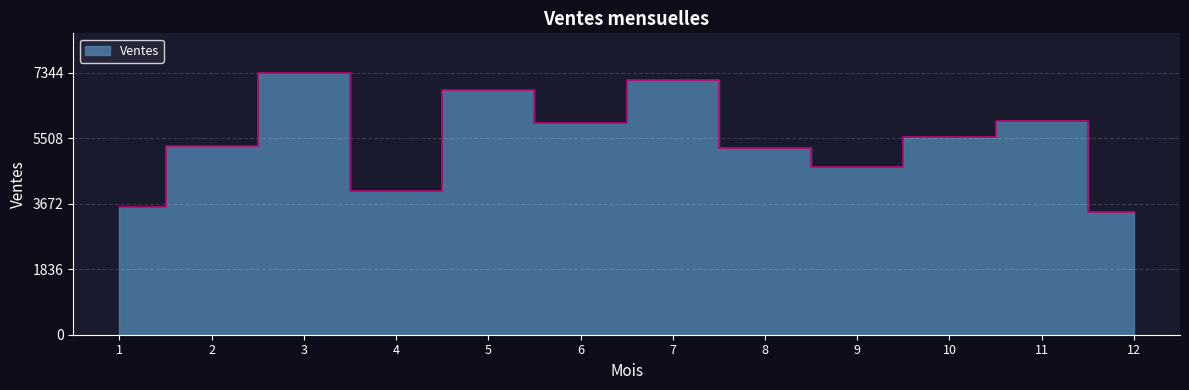

Which label corresponds to the largest value in the chart?

3